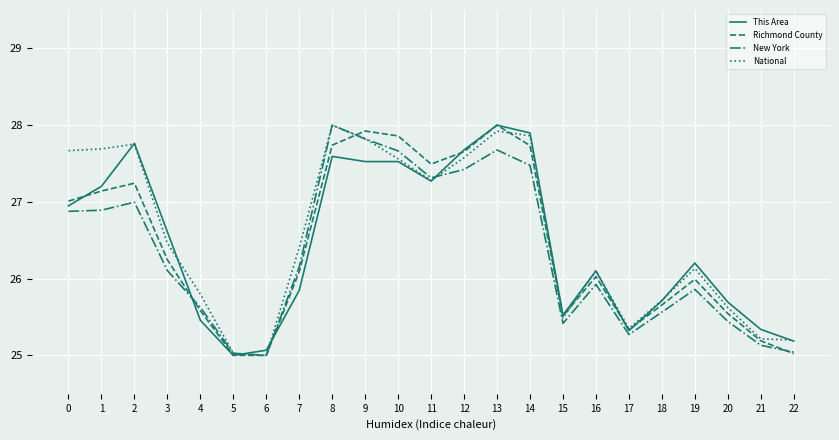

At which category is the sum across all series the highest?

13